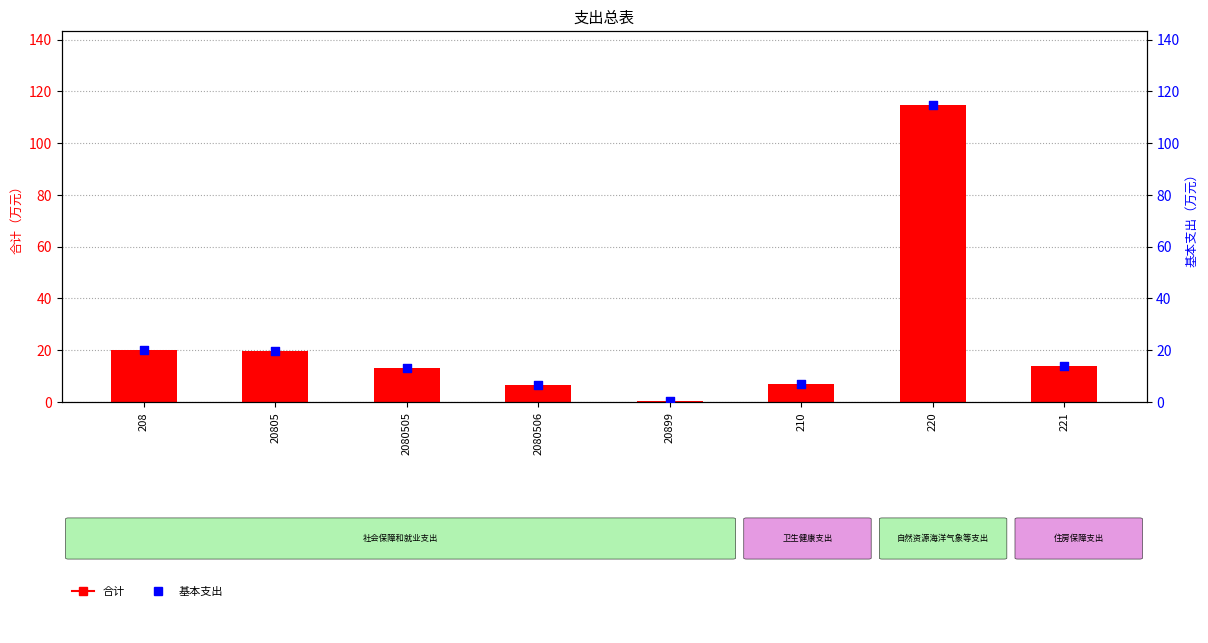

Which series contains the highest Y value?

合计